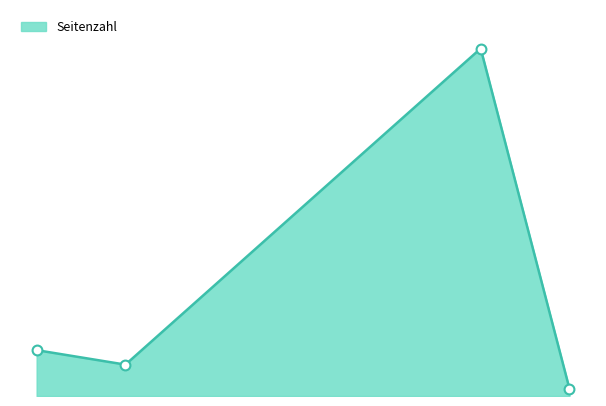

What is the ratio of the value at 2020 to the value at 2015?

0.2